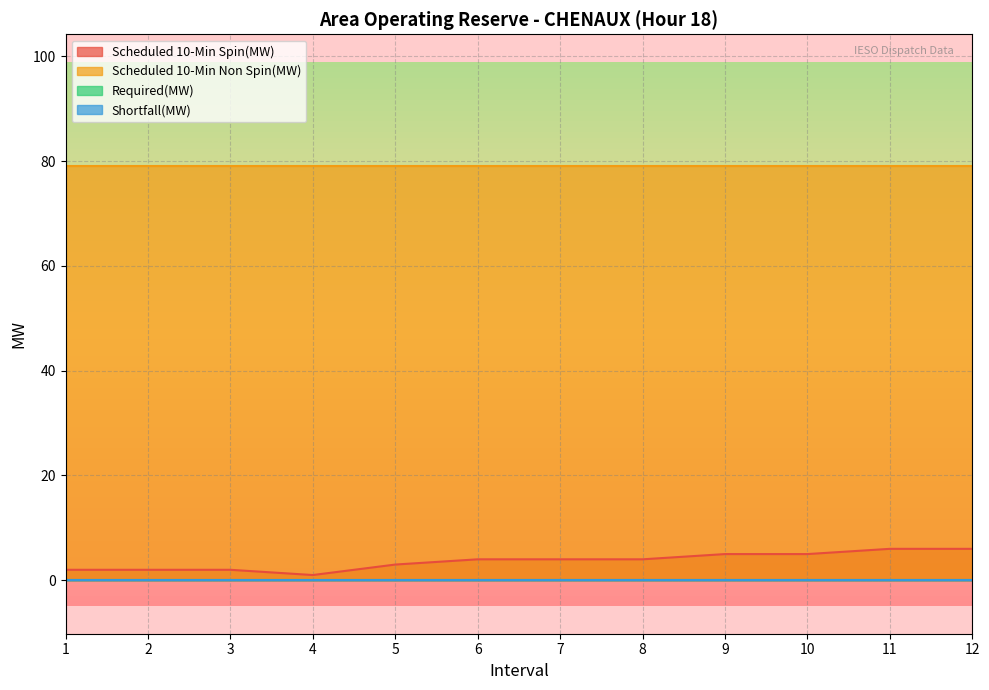

Where does the Scheduled 10-Min Spin(MW) series first go above 4?

9